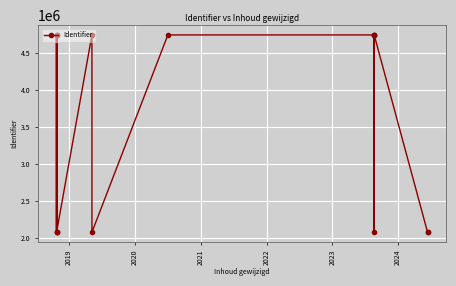

At which category does the data reach its first local valley?

2019